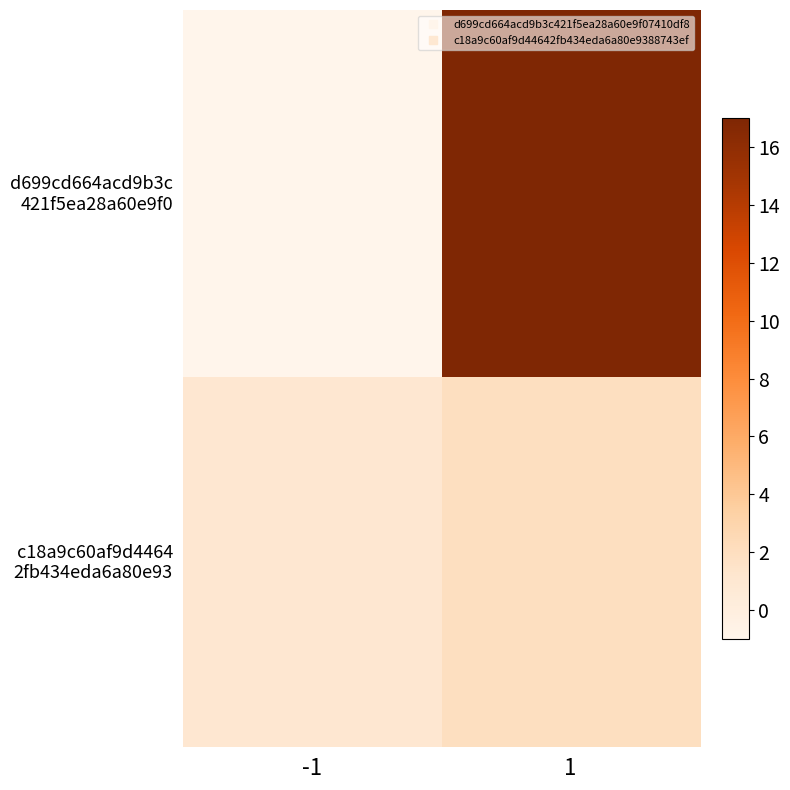

Count the number of categories in the chart.

2